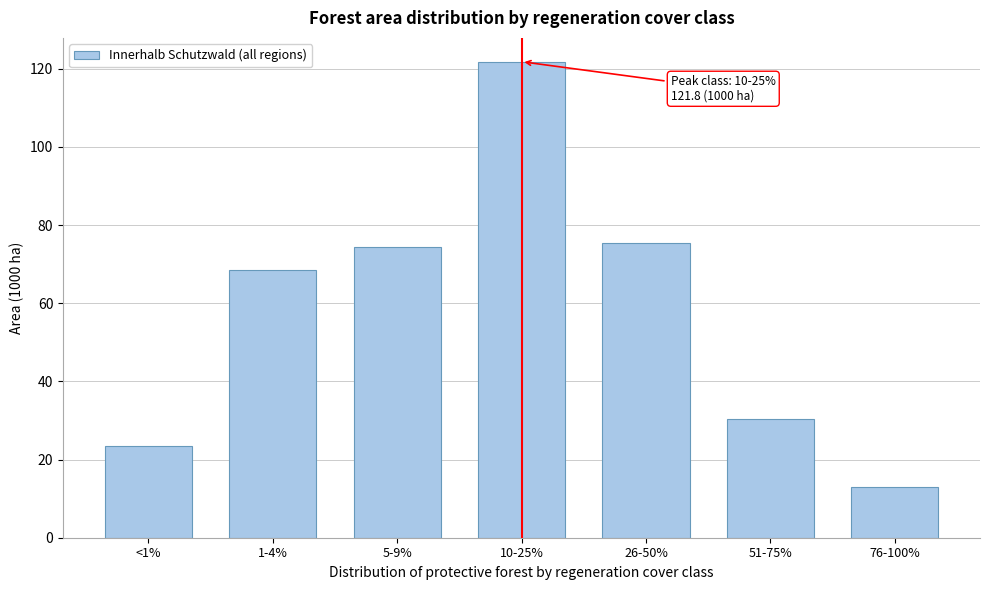

Reading left to right, extract all data points from this chart.

23.5	68.6	74.3	121.8	75.3	30.5	13.1